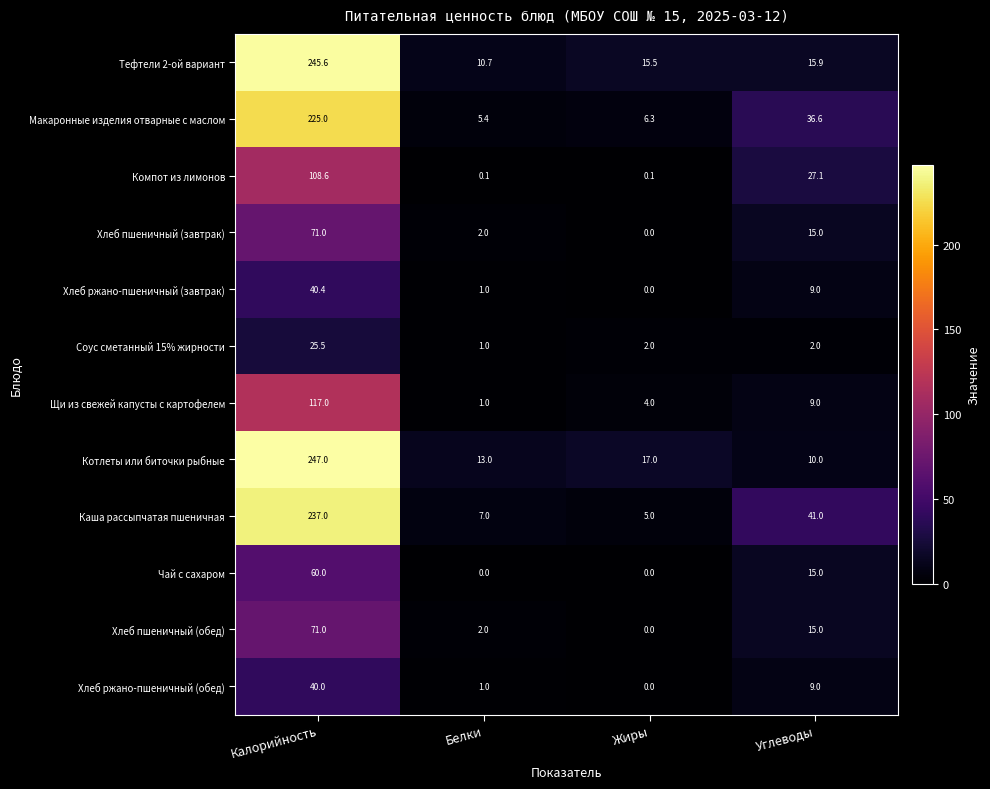

At which label does Чай с сахаром first exceed 15?

Калорийность